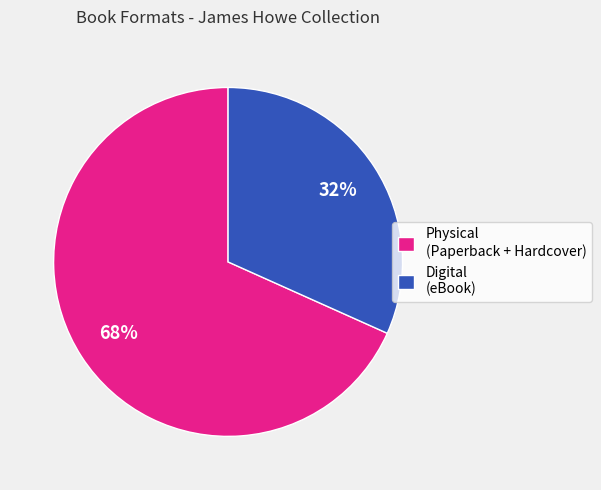

The Digital (eBook) slice represents 32% of the pie. True or false?

True